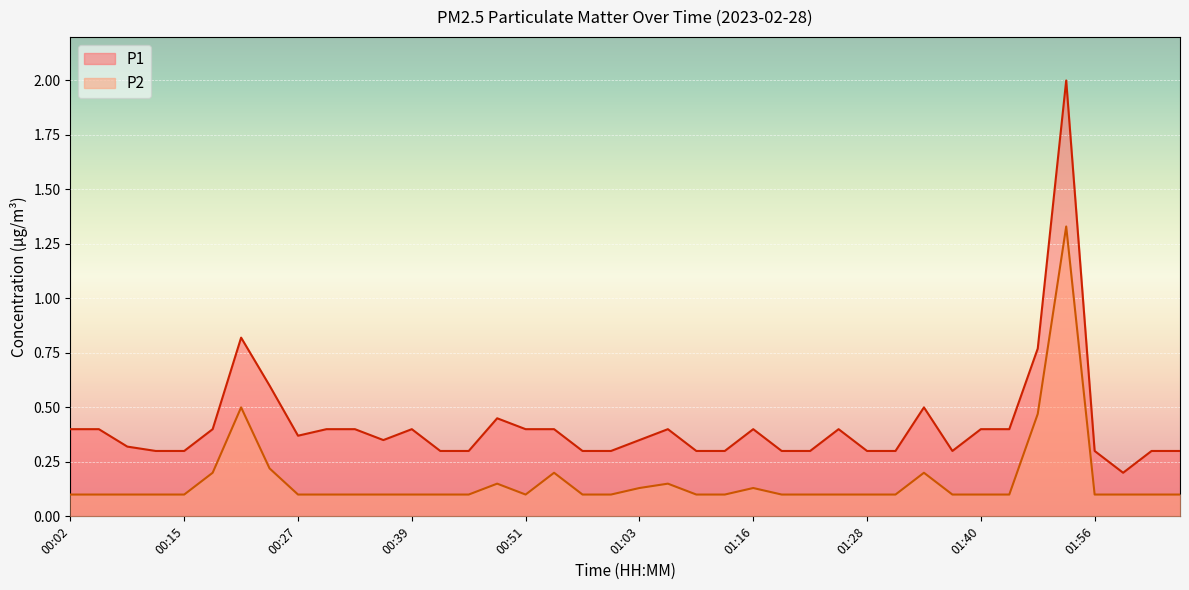

Is it true that P1 equals 0.4 at 00:45?

False